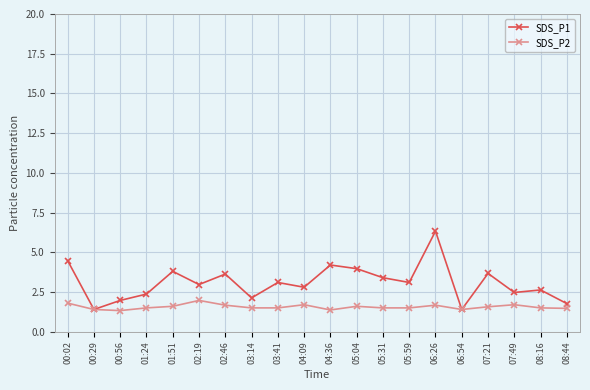

At which category does SDS_P1 reach its first local valley?

00:29